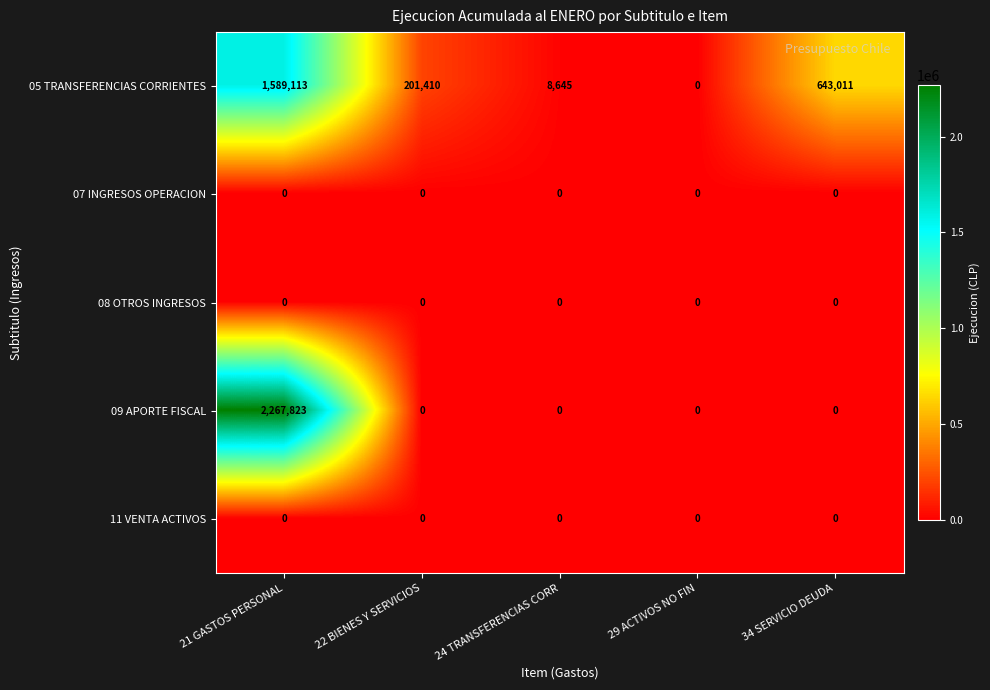

What value does the 09 APORTE FISCAL series have at 21 GASTOS PERSONAL, to the nearest 50?

2267800